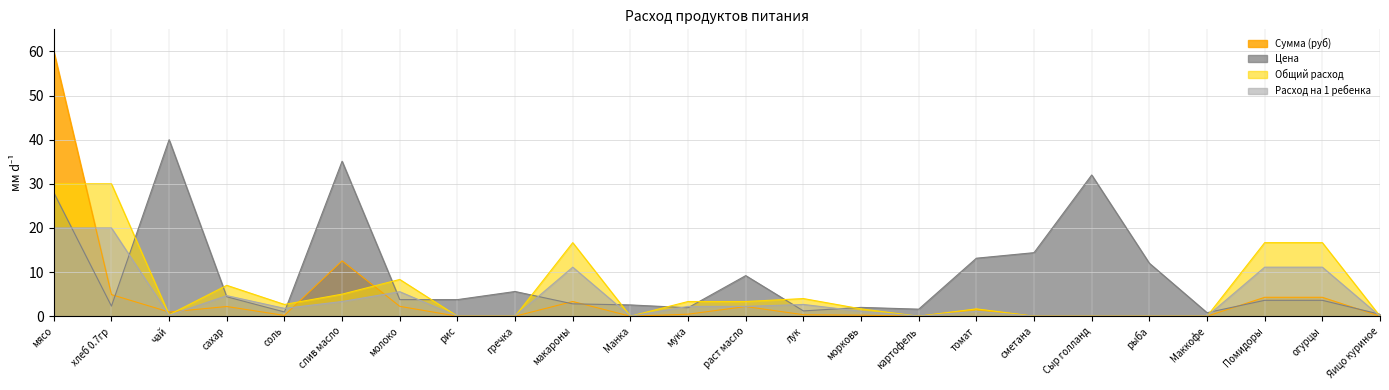

In Расход на 1 ребенка, how many points are higher than both neighbors (excluding endpoints)?

5